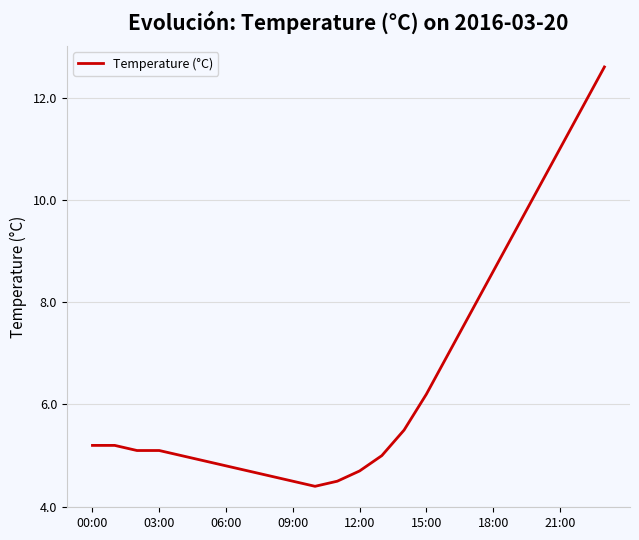

What is the minimum value shown in the chart?

4.4